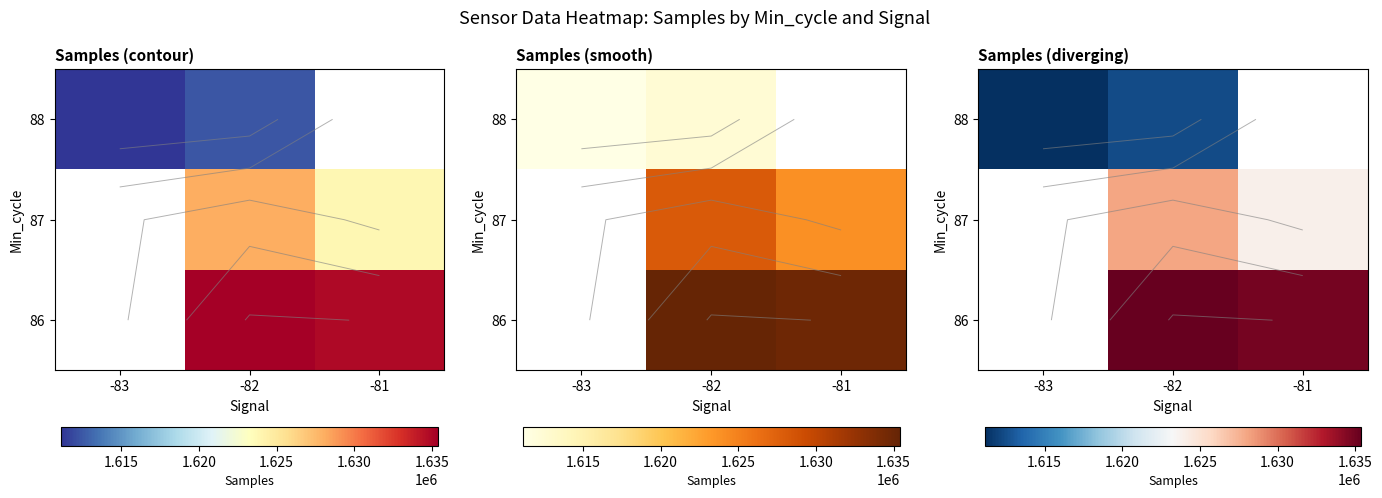

True or false: 87 has a value of 1623874.2 at -81.

True